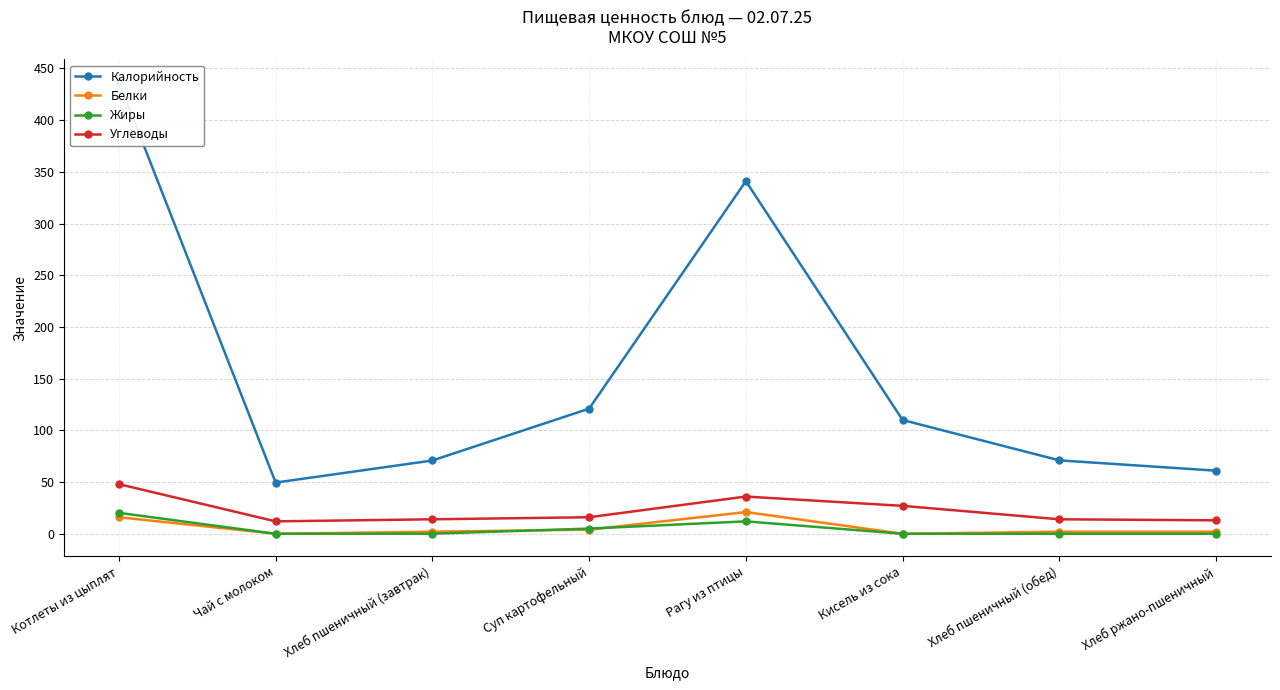

True or false: Жиры and Калорийность cross at least once.

False